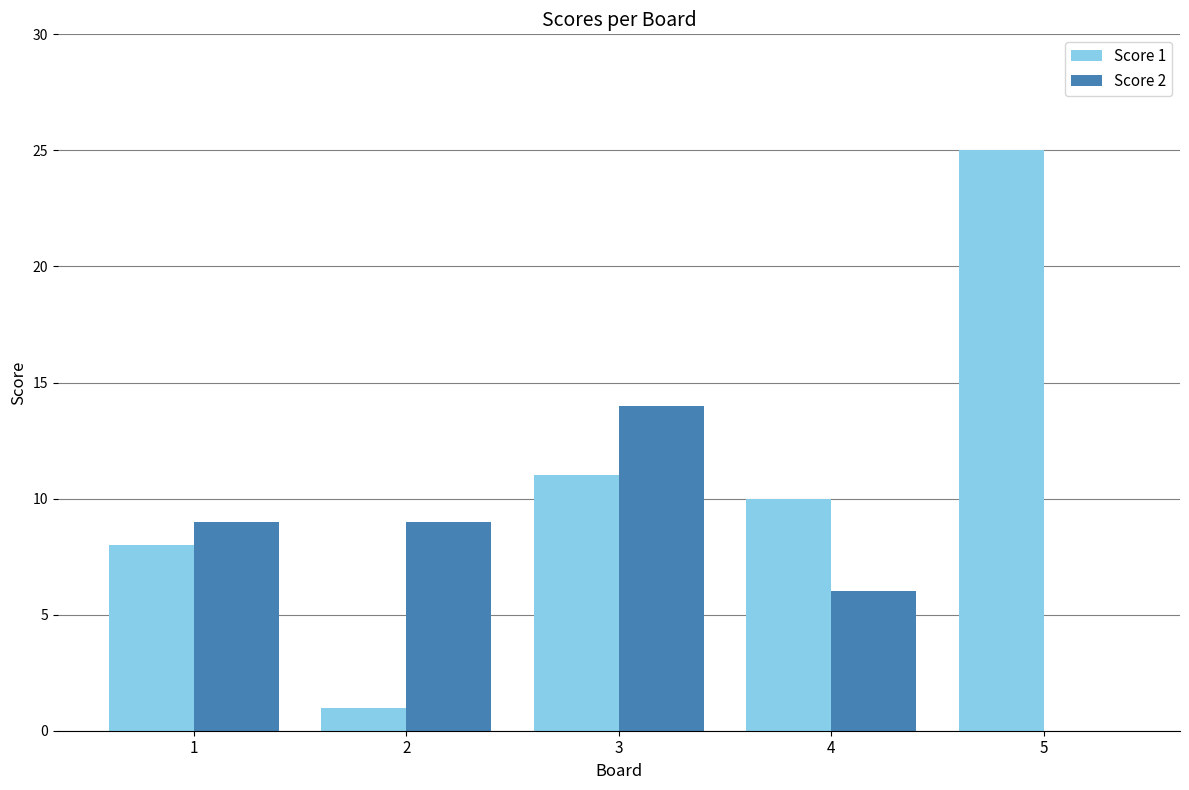

At which category does the chart reach its peak across all series?

5